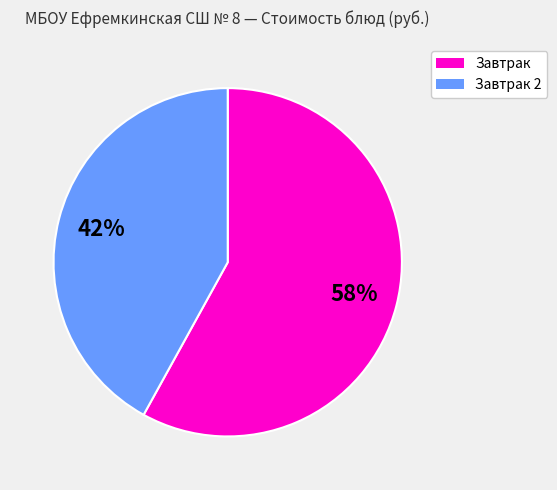

To the nearest percent, what is the difference between the largest and smallest slice percentages?

16%